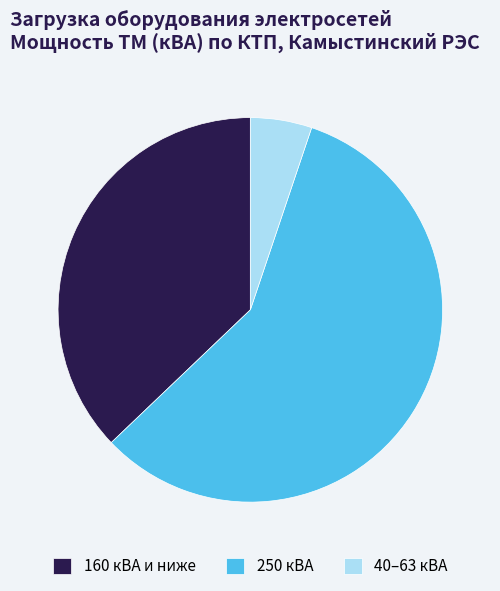

What is the largest slice in the pie chart?

250 кВА